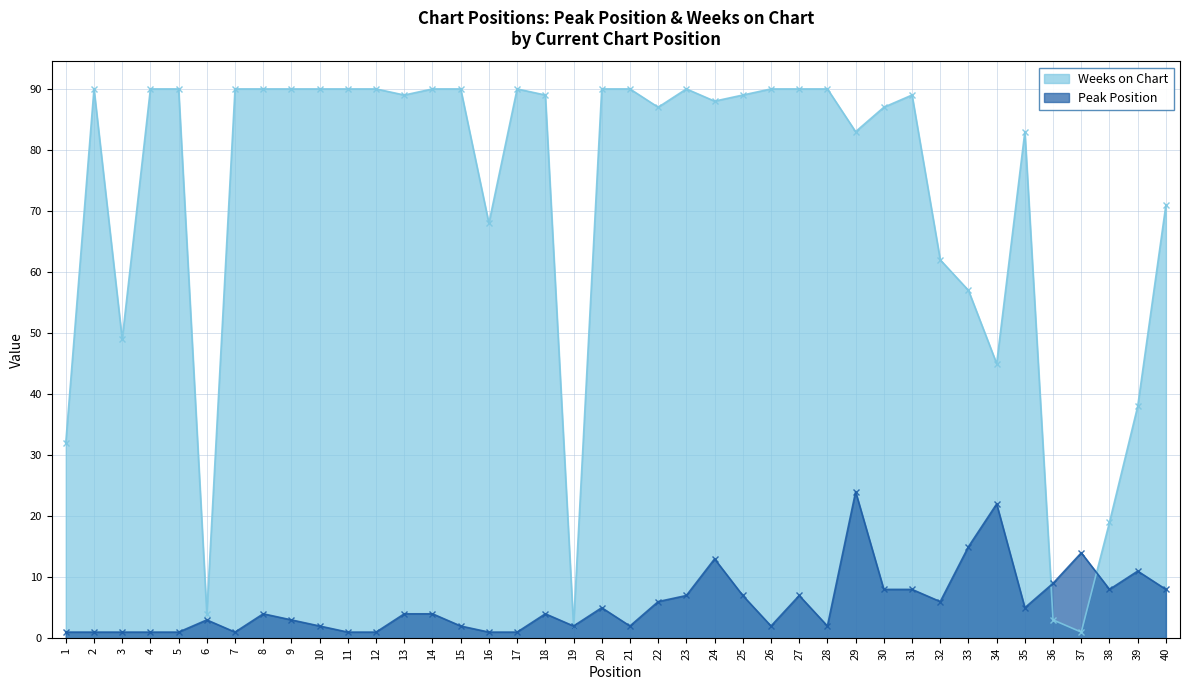

What is the value of the Peak Position point at the 35th from the left?

5